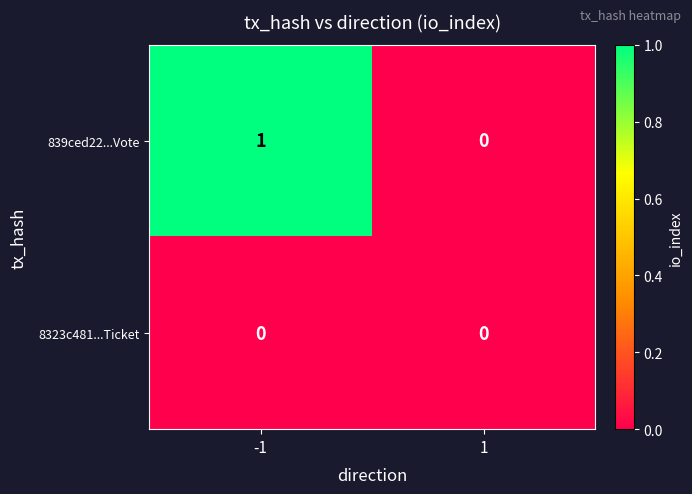

Reading left to right, list all the values displayed in this chart.

839ced22...Vote: 1	0
8323c481...Ticket: 0	0